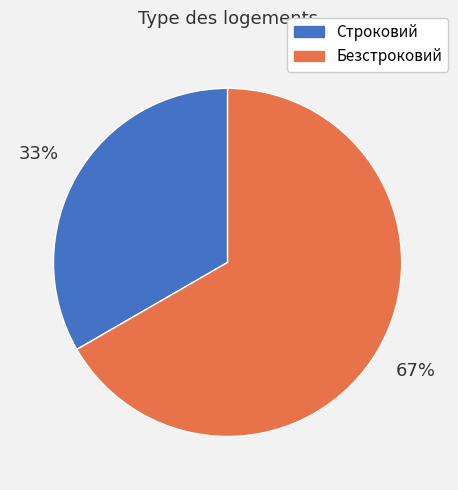

What is the smallest slice in the pie chart?

Строковий